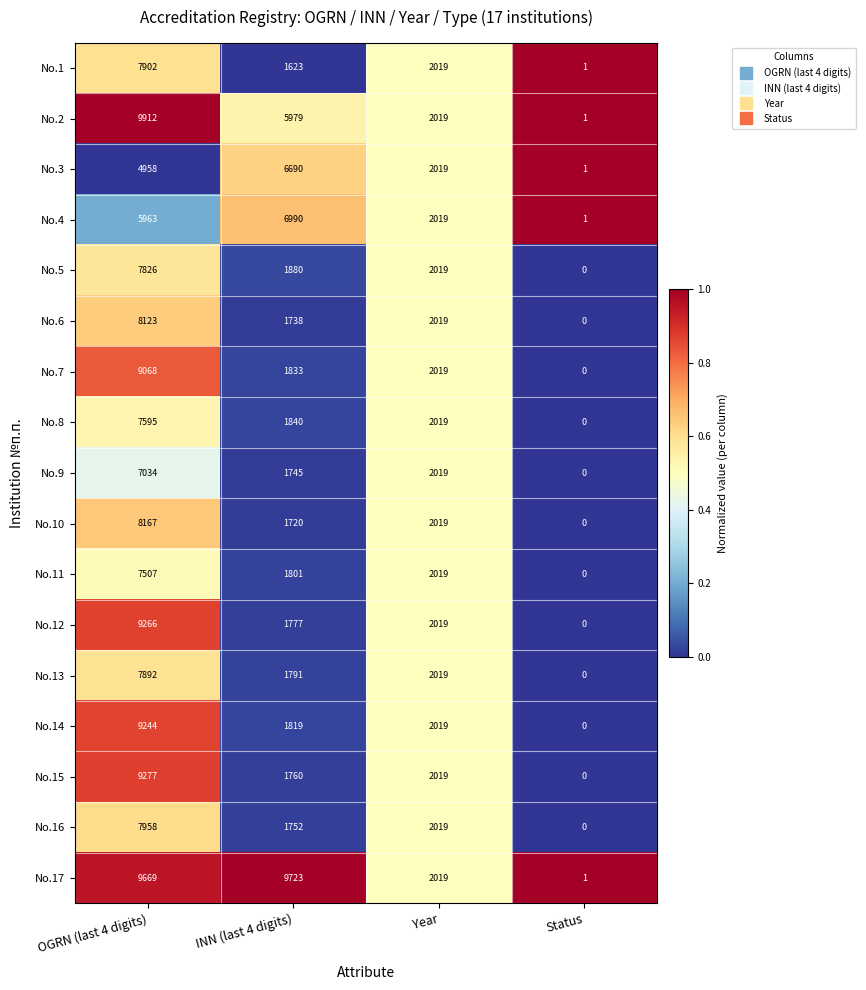

What is the spread (max minus min) of values at Status?

1